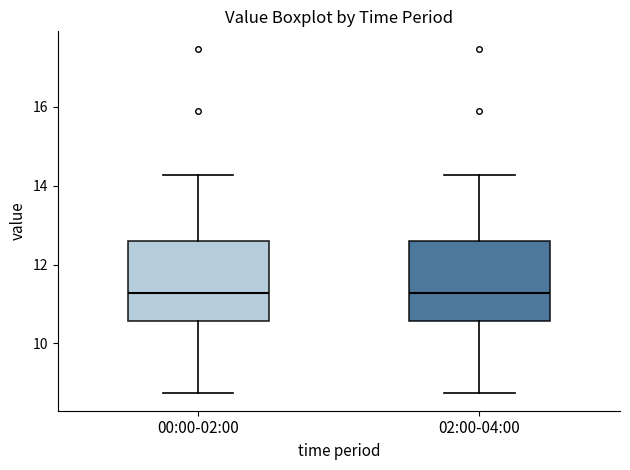

Reading left to right, read every box against the y-axis: the position of its median line, the range the box covers, and the ends of its whiskers. The values are not printed on the chart, so give them approximately, as read against the axis.

00:00-02:00: median 11.2, box 10.6 to 12.6, whiskers 8.8 to 14.2
02:00-04:00: median 11.2, box 10.6 to 12.6, whiskers 8.8 to 14.2